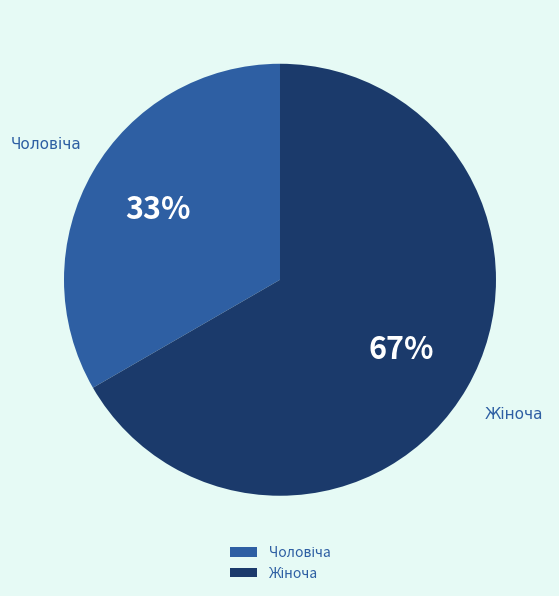

To the nearest percent, what is the average slice percentage?

50%